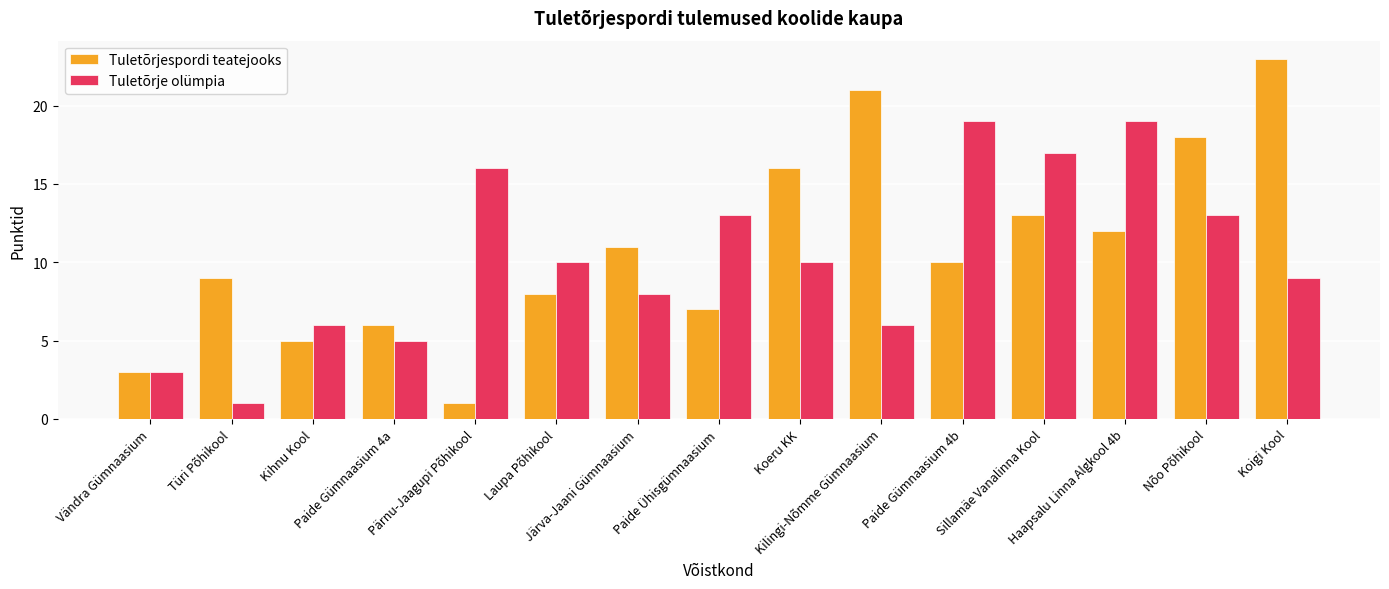

What is the difference between the highest and lowest values at Haapsalu Linna Algkool 4b?

7